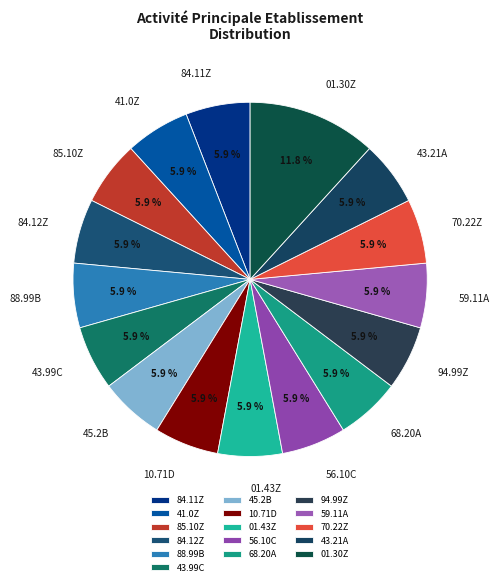

What is the largest slice in the pie chart?

01.30Z